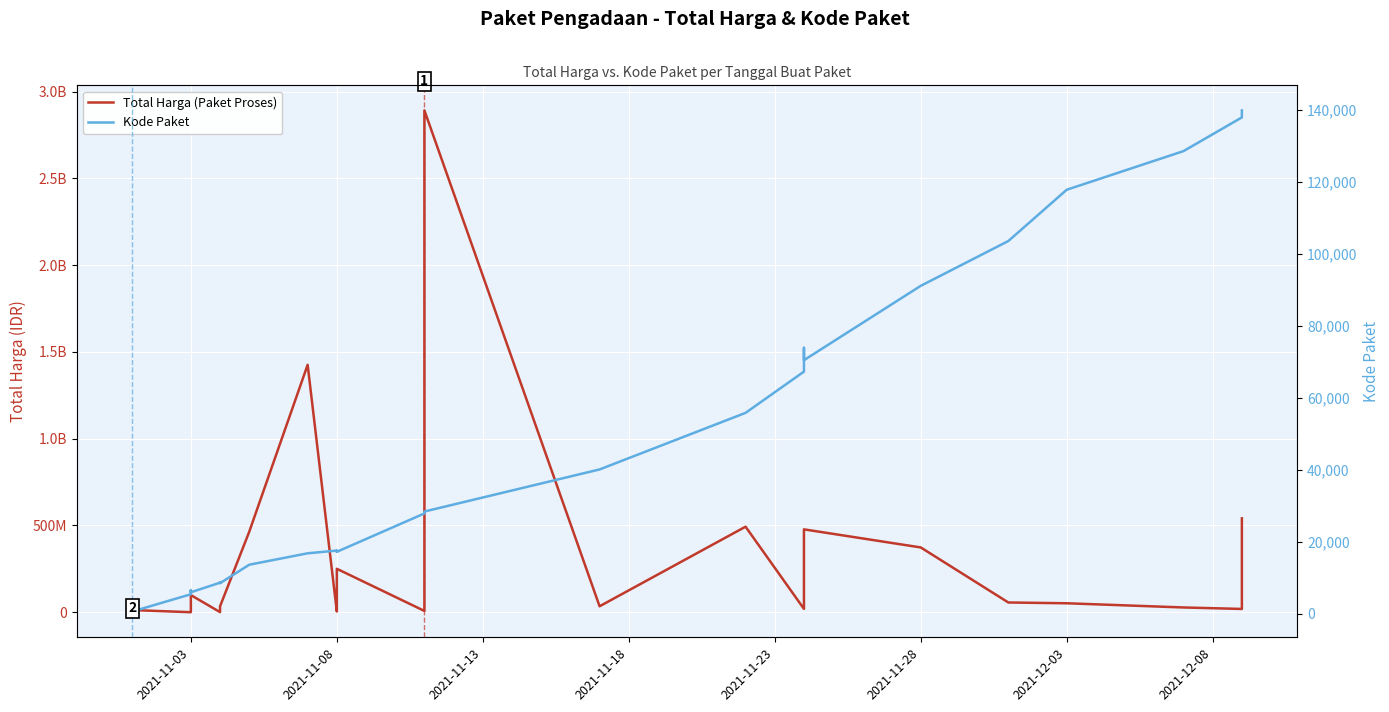

Rank the series by their maximum value, from lowest to highest.

Kode Paket, Total Harga (Paket Proses)